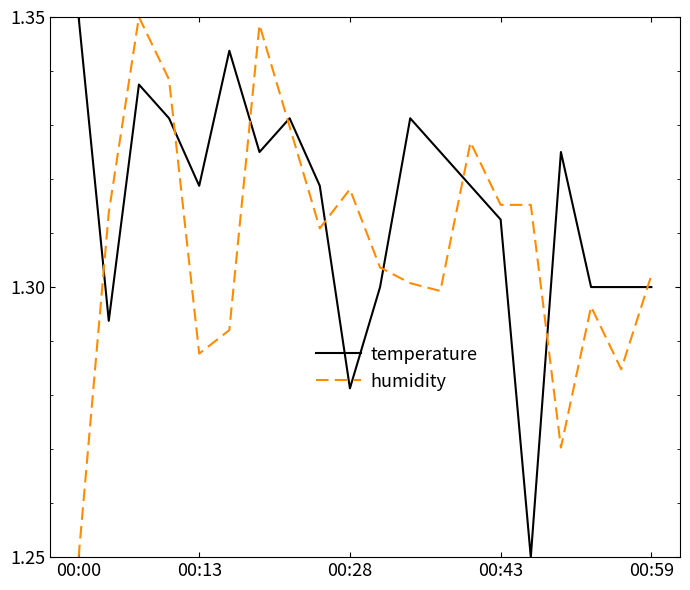

Count the number of data series in this chart.

2